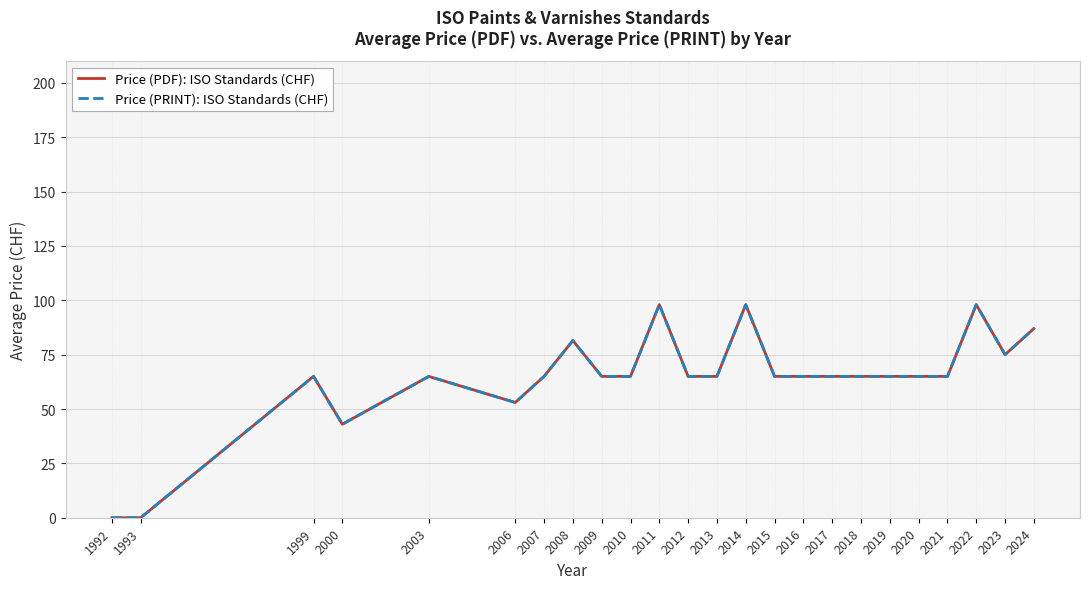

True or false: Price (PDF): ISO Standards (CHF) and Price (PRINT): ISO Standards (CHF) intersect in this chart.

False